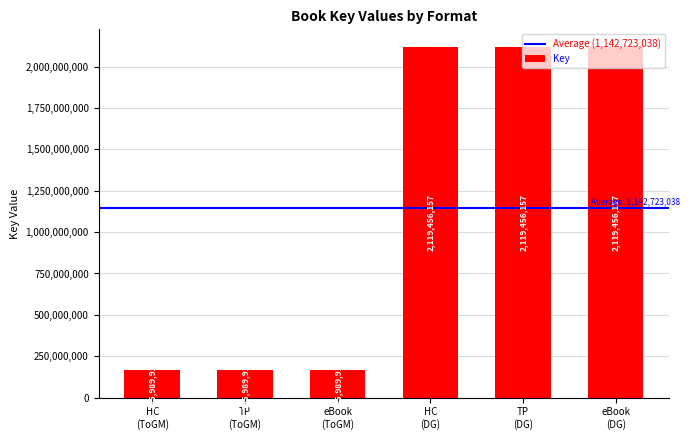

What is the value of the 4th bar from the left?

2119456157